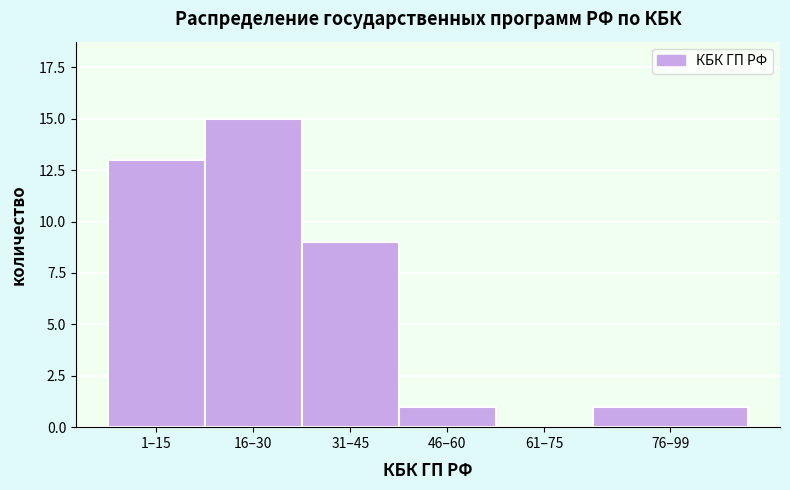

Reading left to right, what are all the values shown in this chart?

1–15=13	16–30=15	31–45=9	46–60=1	61–75=0	76–99=1